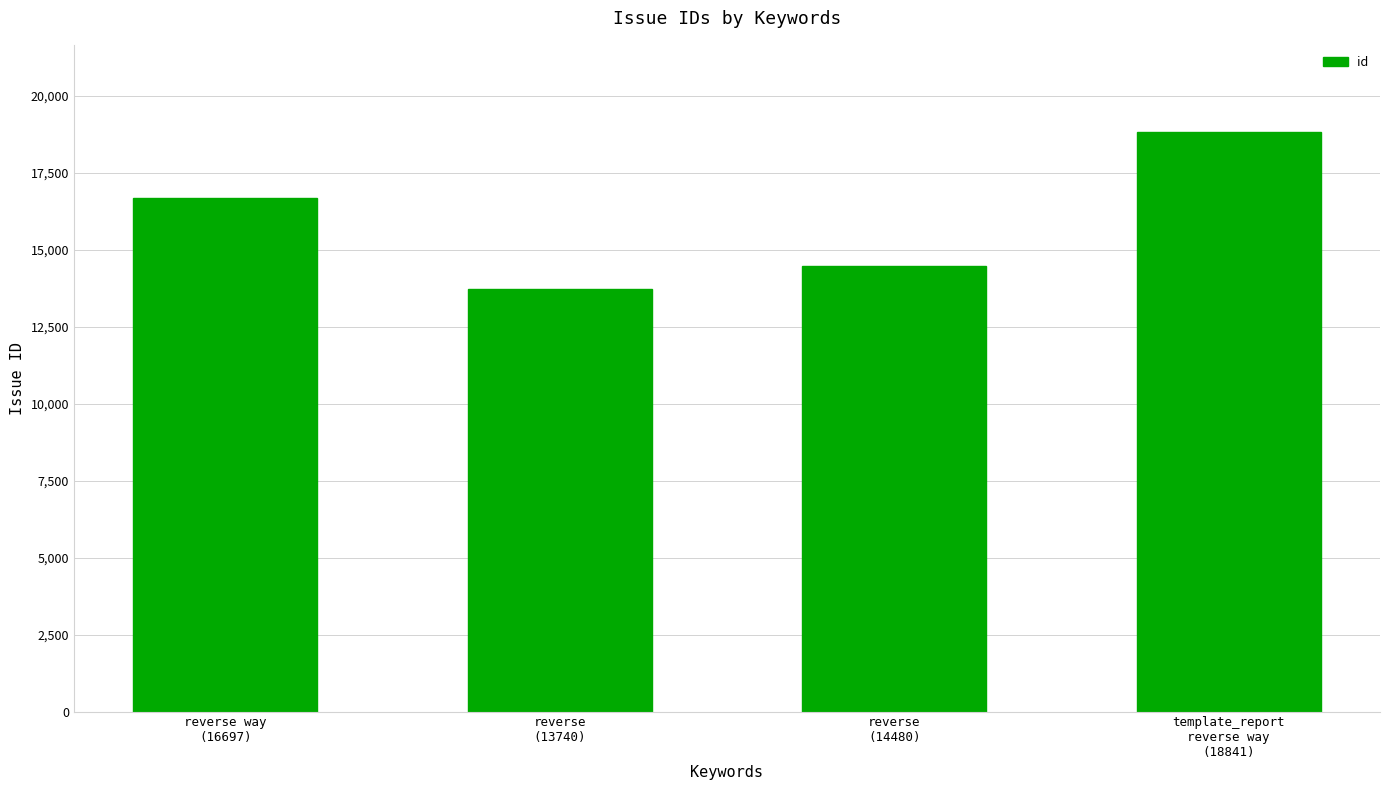

How many values are below 16697?

2